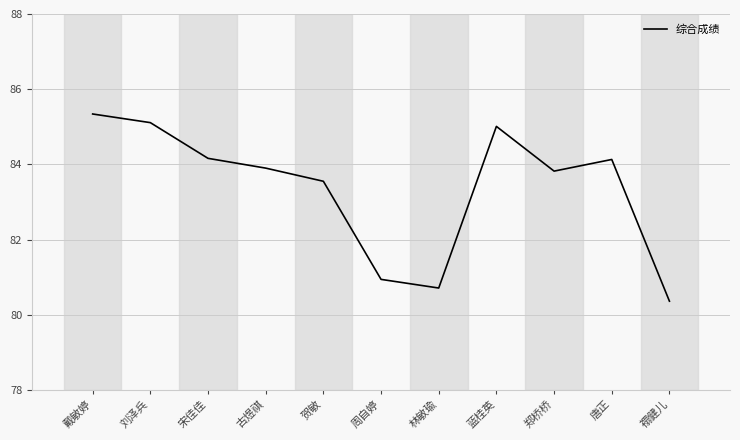

What is the approximate value at 宋佳佳?

84.2